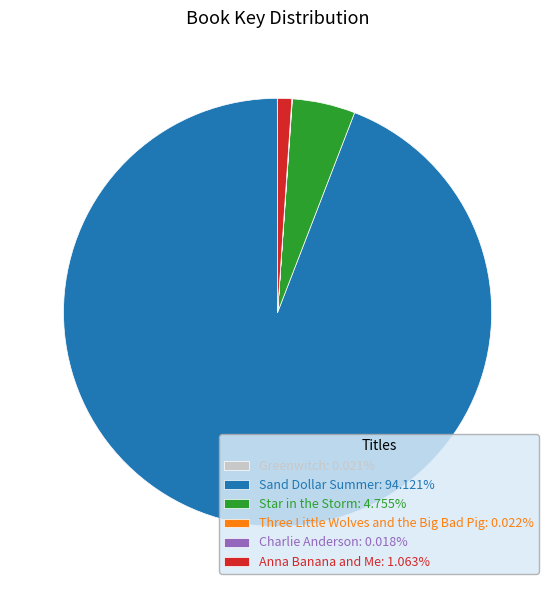

Does Sand Dollar Summer account for over 50% of the chart?

Yes